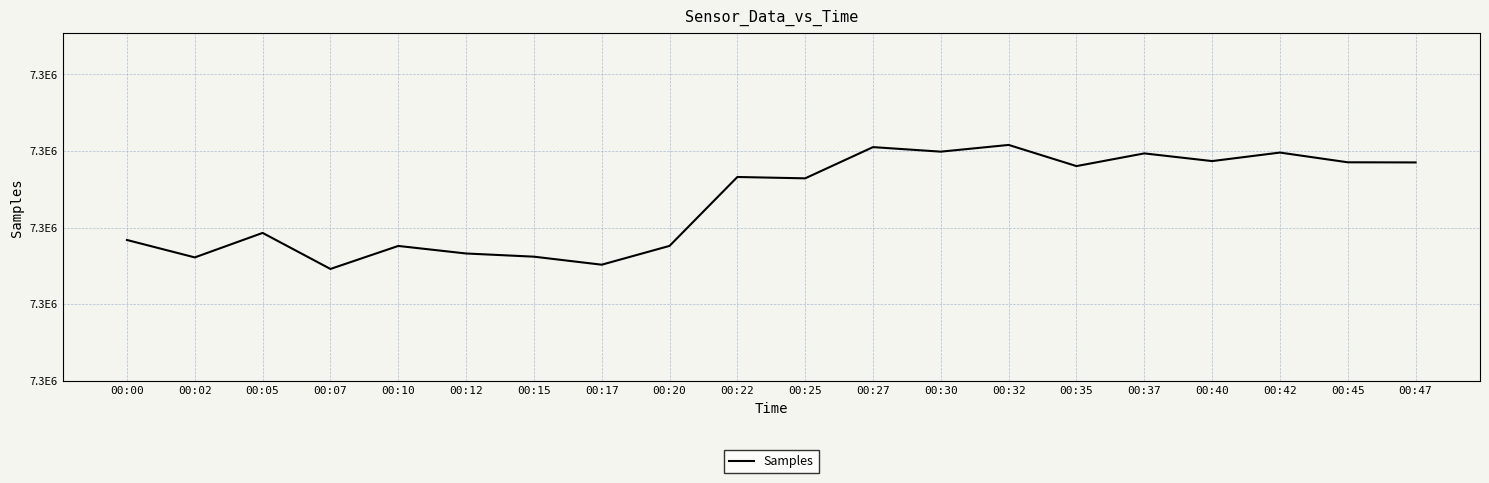

Reading left to right, transcribe all the data shown in this chart.

7324185	7323047	7324647	7322293	7323796	7323303	7323095	7322571	7323799	7328300	7328212	7330251	7329955	7330394	7329012	7329841	7329339	7329895	7329260	7329251